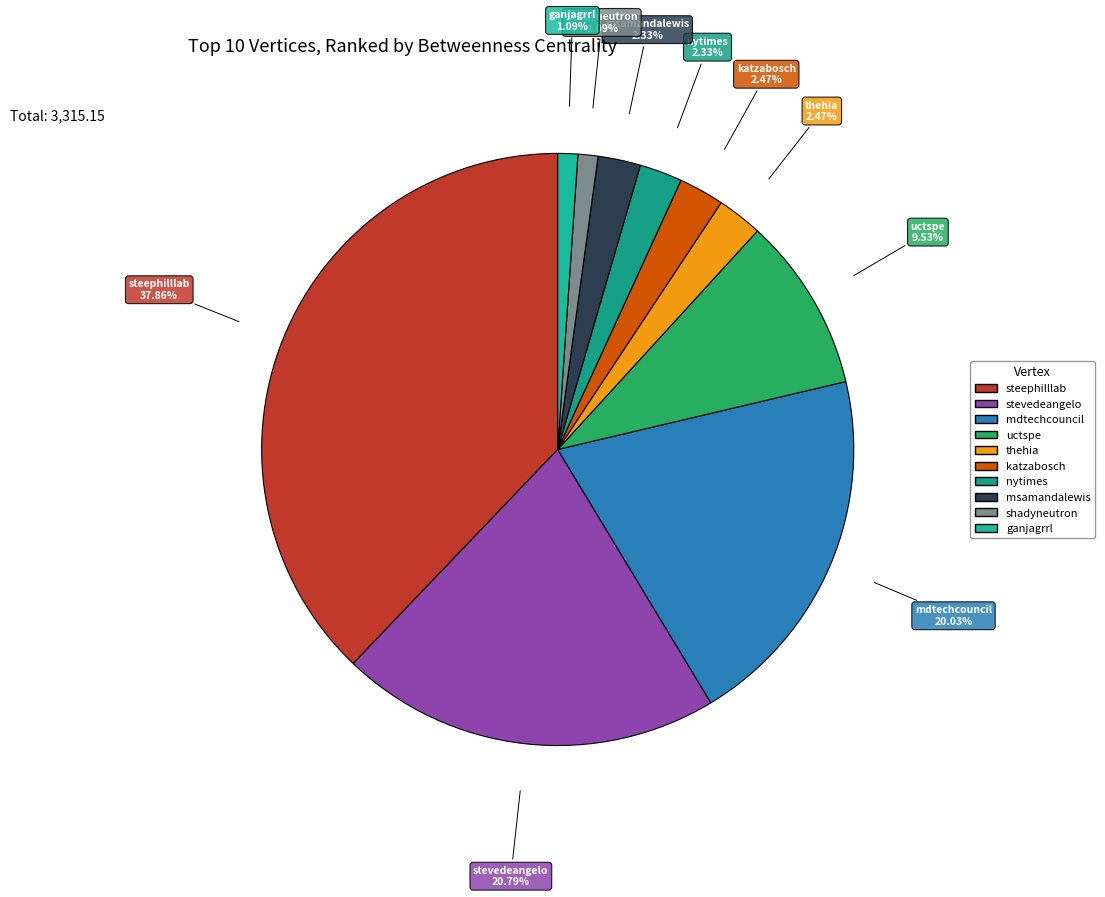

What percentage is the msamandalewis slice, to the nearest percent?

2%